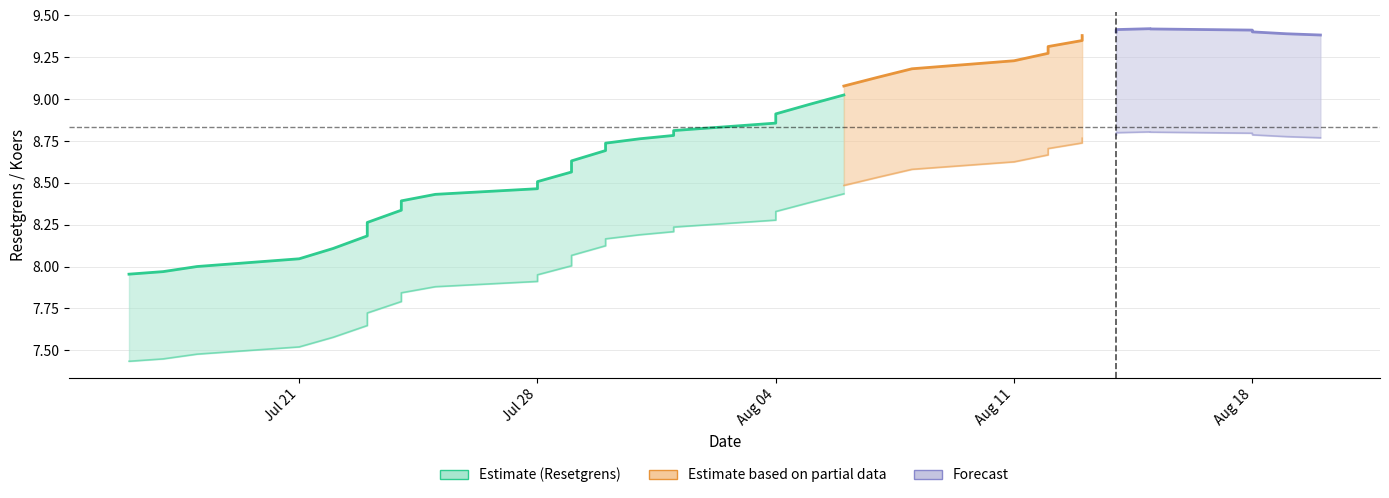

Which series has the widest spread of values?

Resetgrens